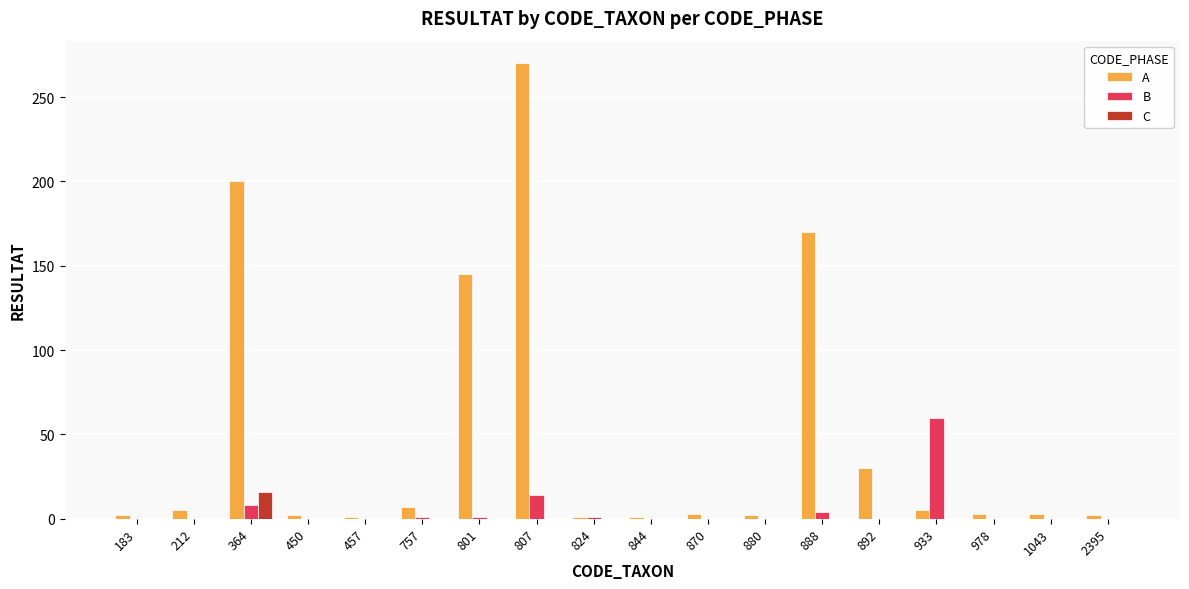

What is the highest value of the B series?

60